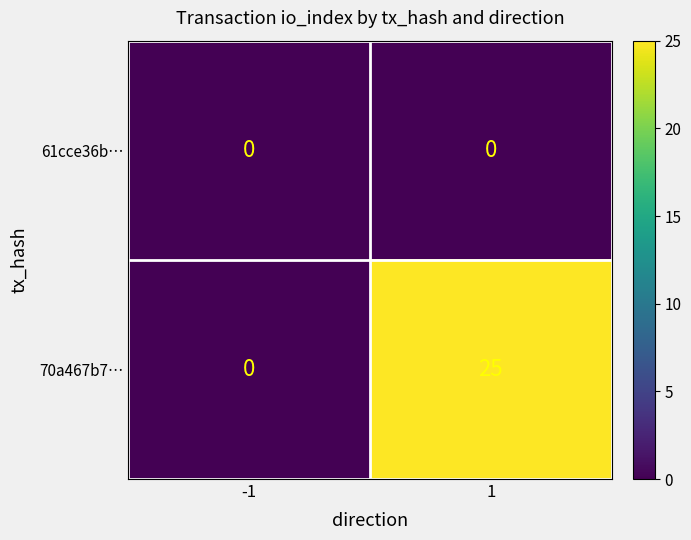

Rank the series by their average value, from highest to lowest.

70a467b7…, 61cce36b…